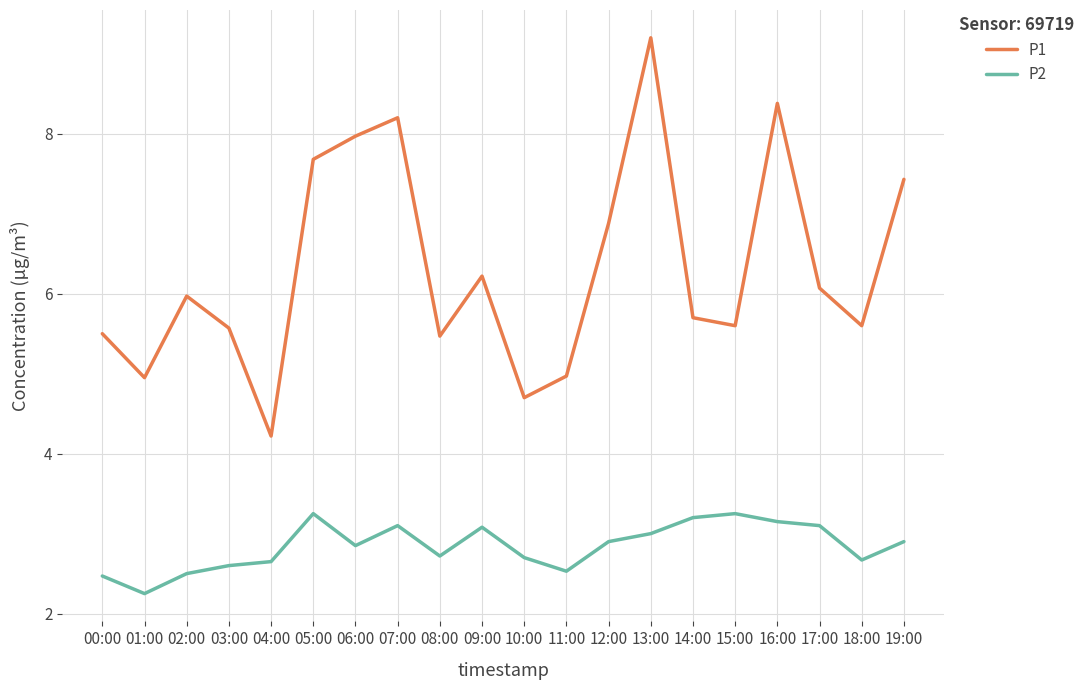

What is the total value across all series at 05:00?

10.9